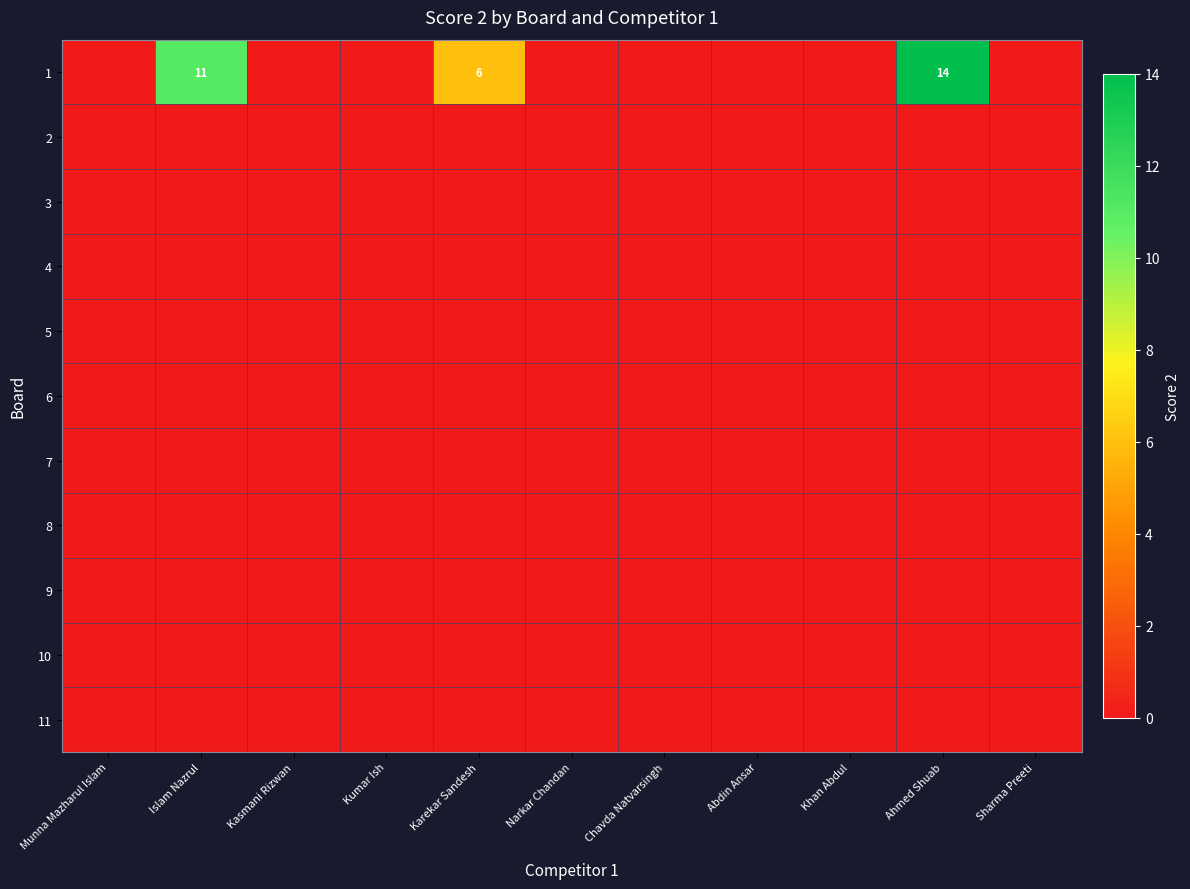

Which series has the largest total across all categories?

1